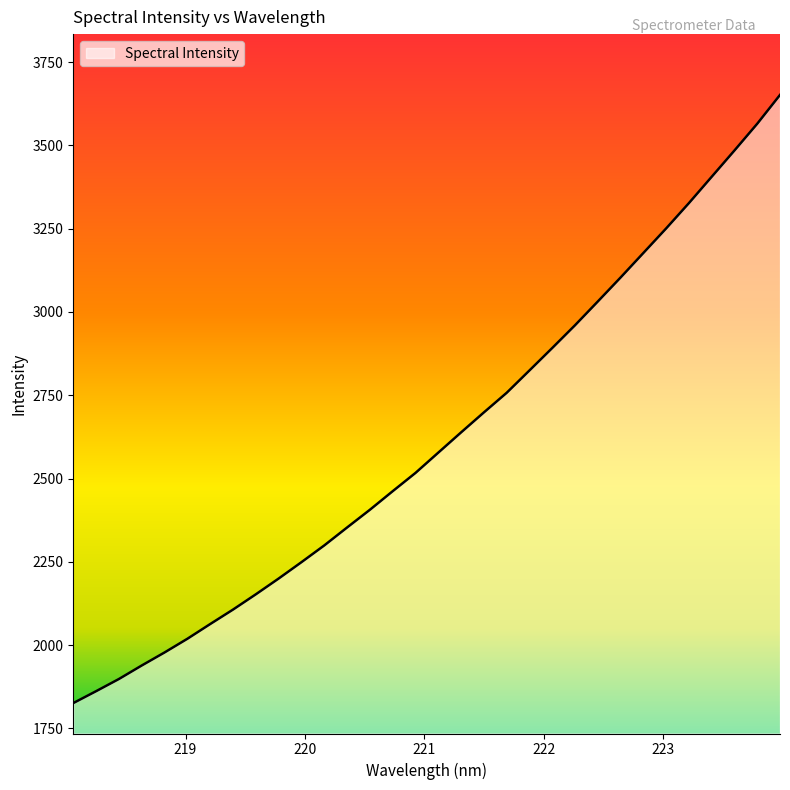

What is the minimum value shown in the chart?

1826.0